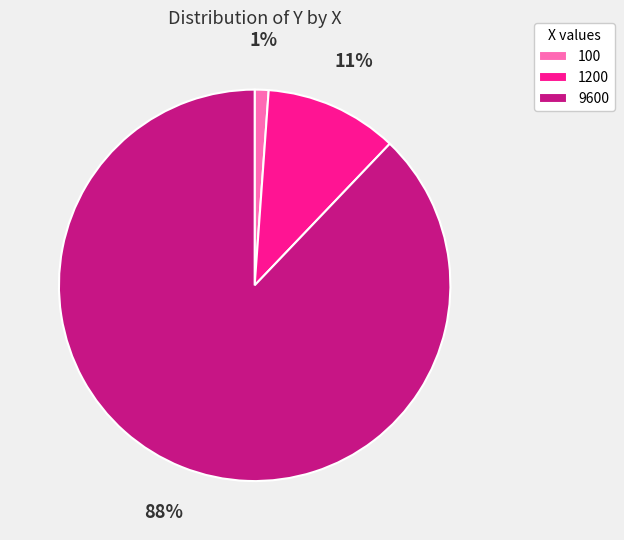

Count the number of slices in the pie.

3